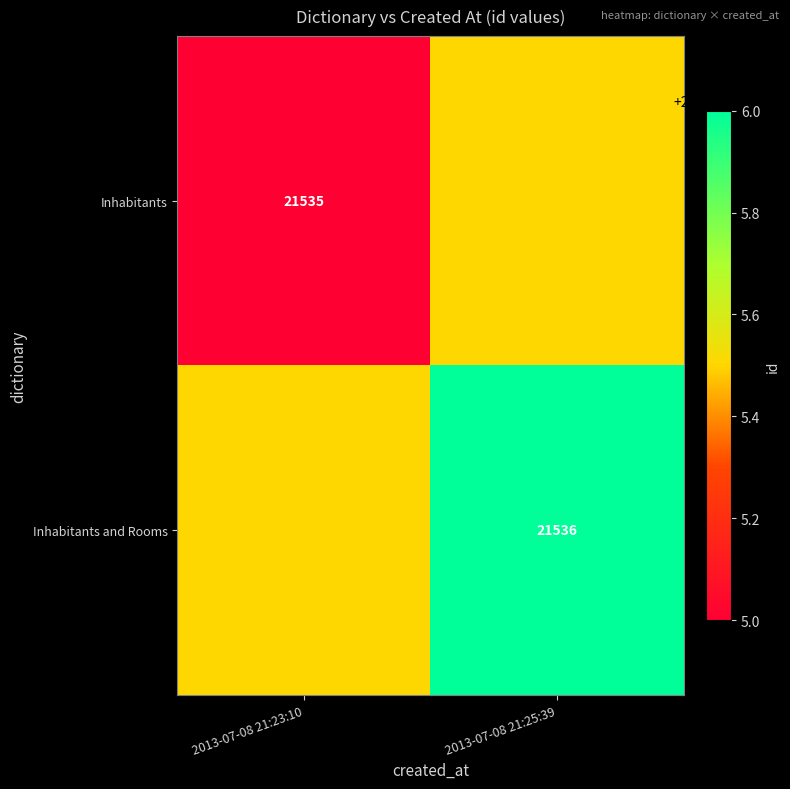

True or false: Inhabitants and Rooms has a value of 28168.3 at 2013-07-08 21:25:39.

False